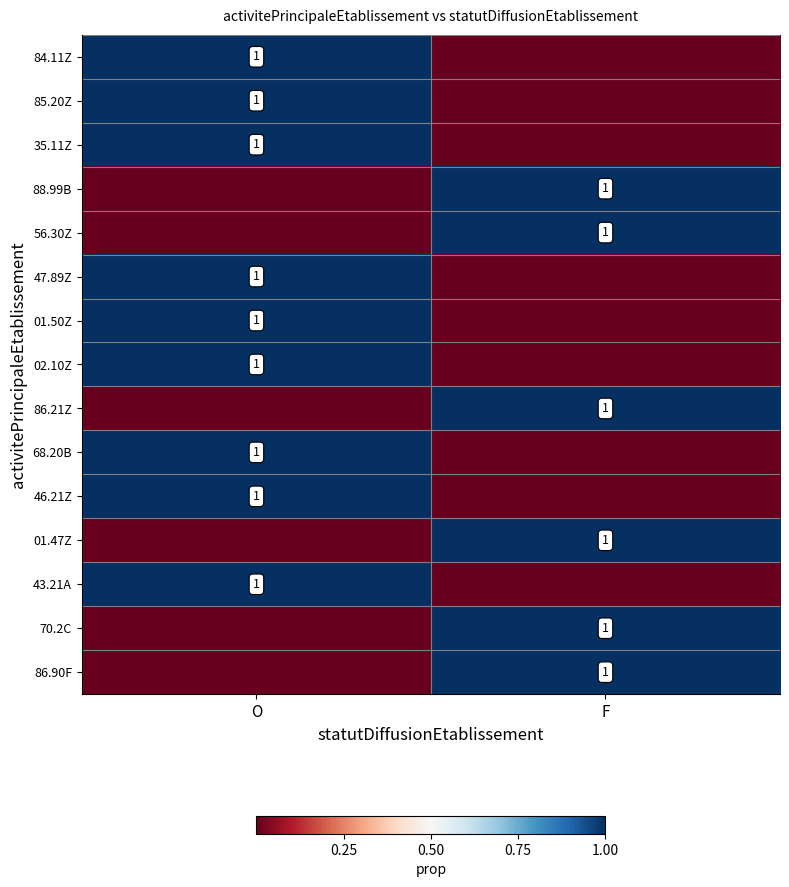

At how many categories does at least one series exceed 0?

2